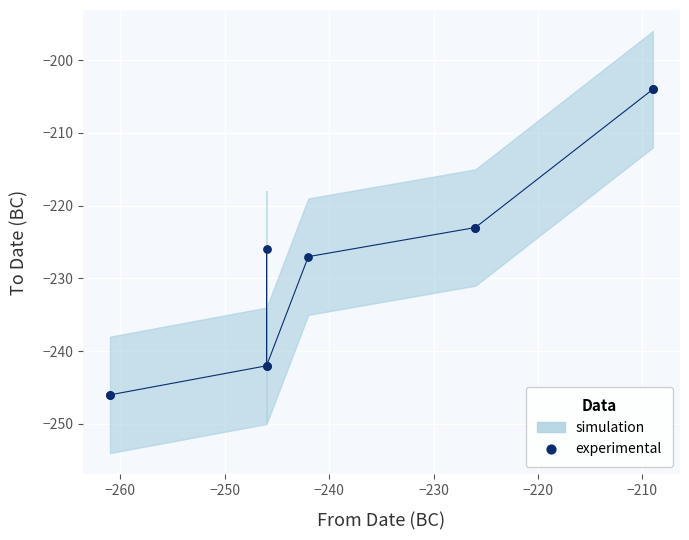

What Y value in the scatter plot is closest to -225?

-226